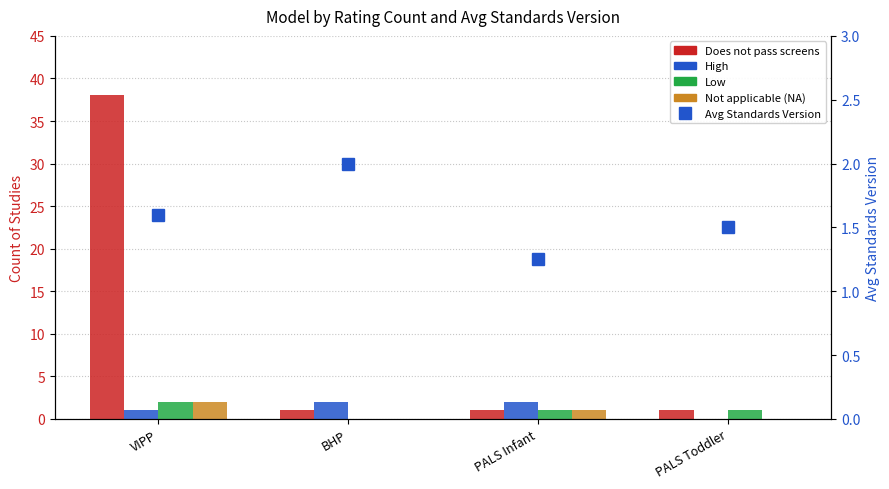

Where does the Low series first go above 1?

VIPP